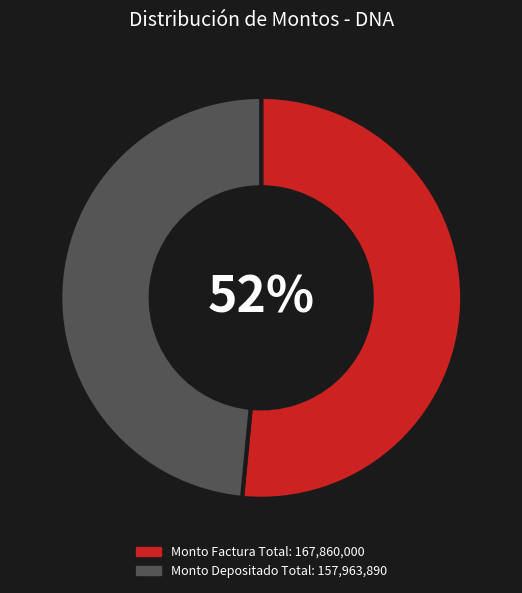

To the nearest percent, what is the average slice percentage?

50%